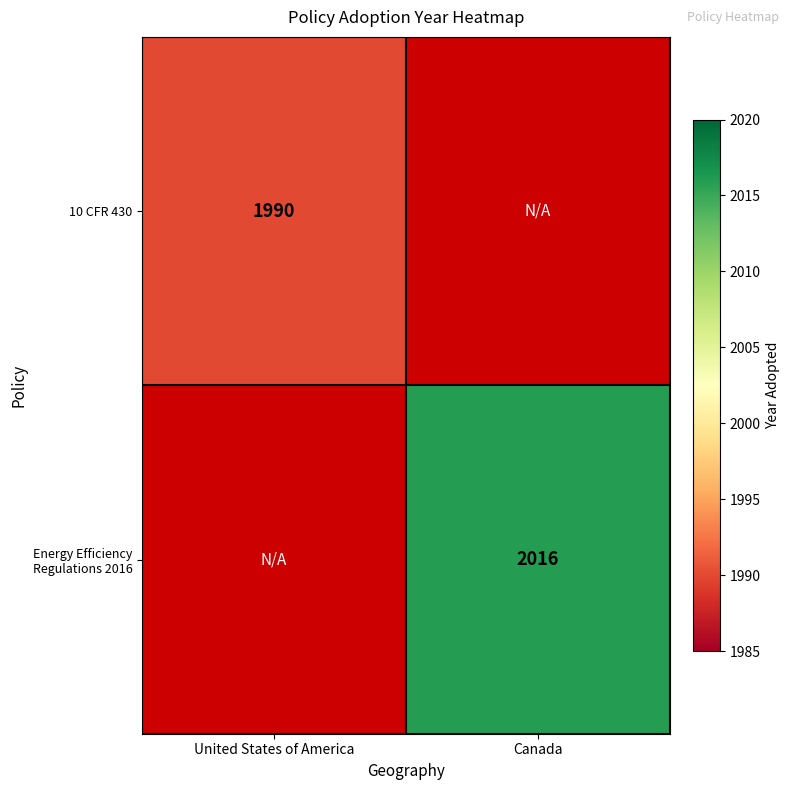

Is it true that 10 CFR 430 equals 2628 at United States of America?

False